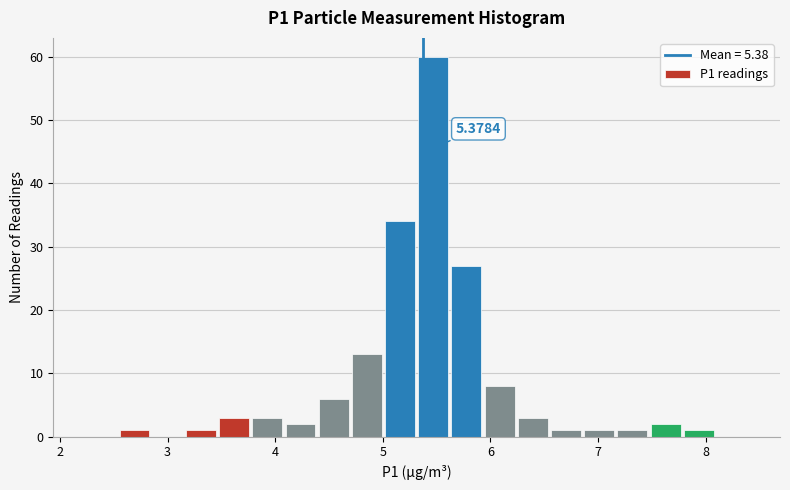

Around what value on the x-axis is the tallest bar? Give the approximate position of its centre, as read against the axis.

5.5